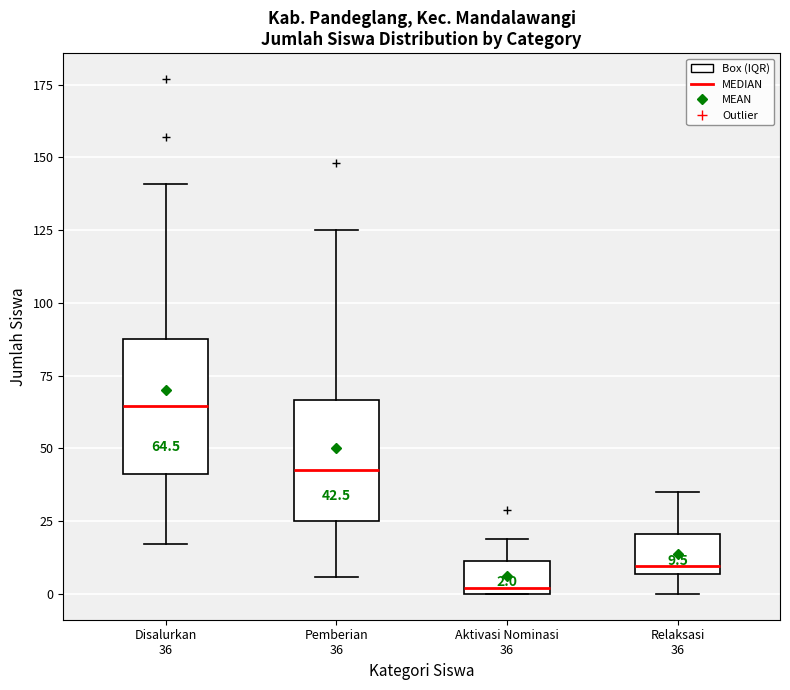

Which box has the lowest median line?

Aktivasi Nominasi 36